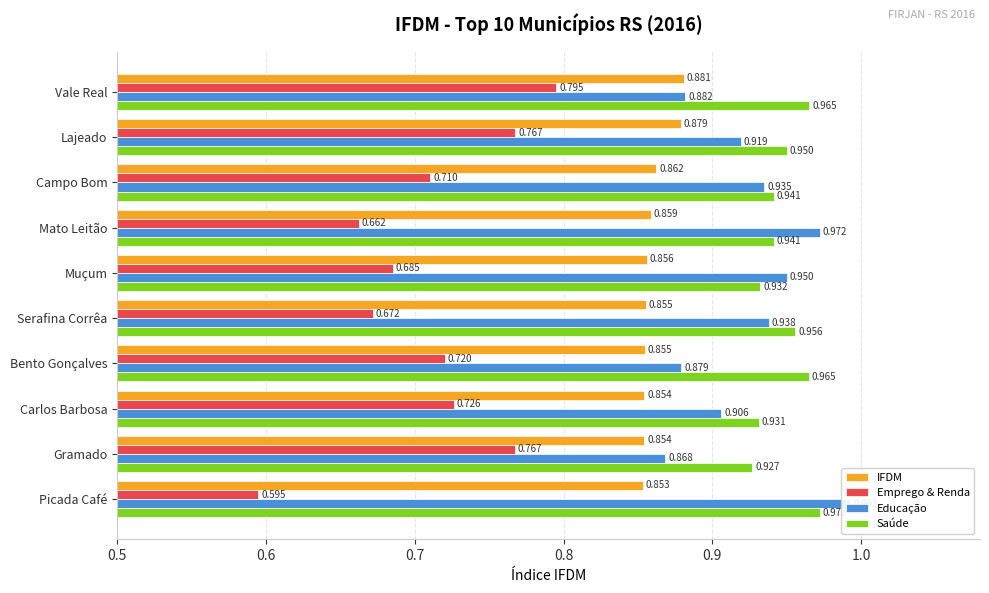

Rank the series by their maximum value, from lowest to highest.

Emprego & Renda, IFDM, Saúde, Educação